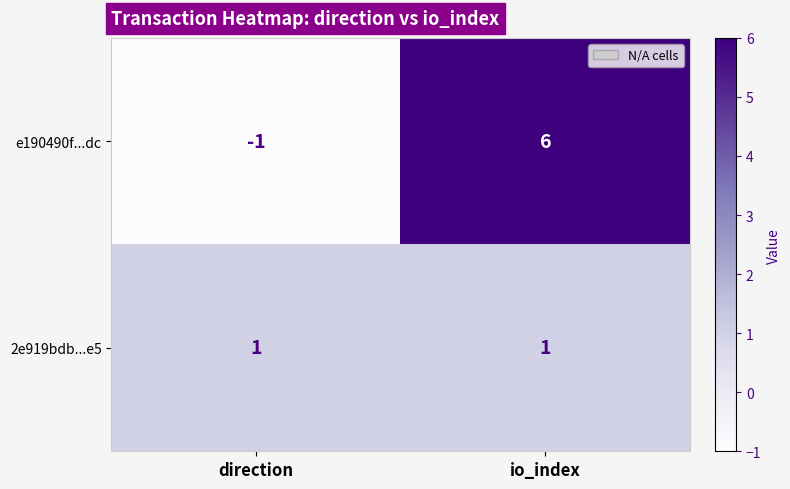

At how many categories does at least one series exceed 0?

2